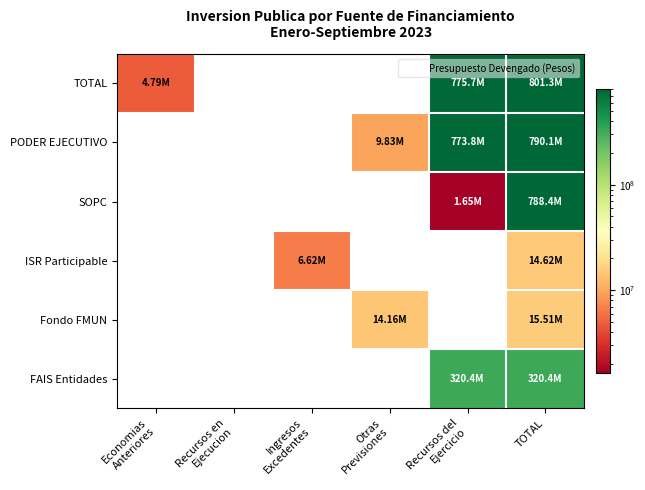

What is the spread (max minus min) of values at Ingresos
Excedentes?

6617619.0